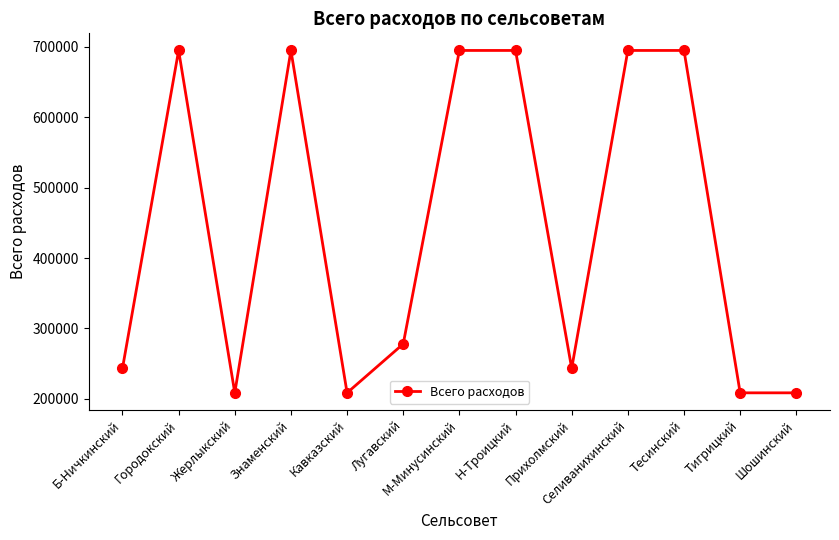

What is the maximum value shown in the chart?

694928